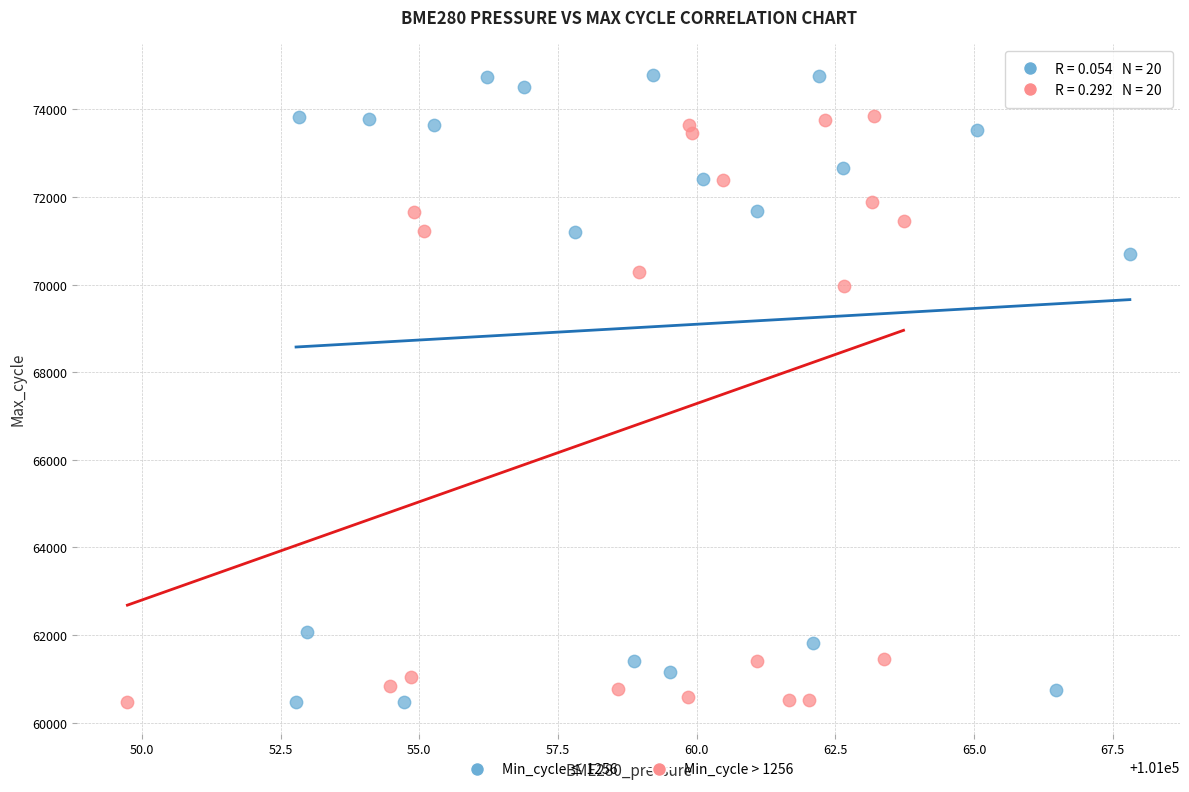

Which series reaches the maximum Y coordinate?

Min_cycle ≤ 1256